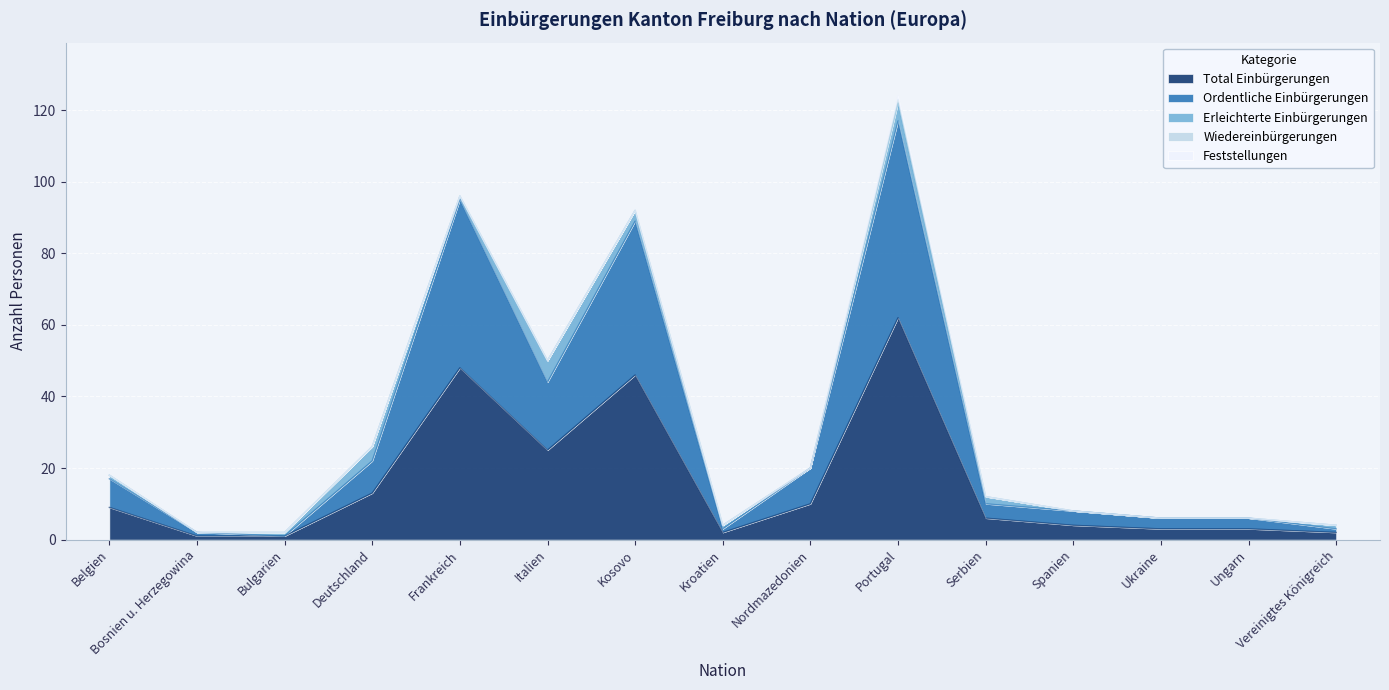

Count the number of data series in this chart.

5